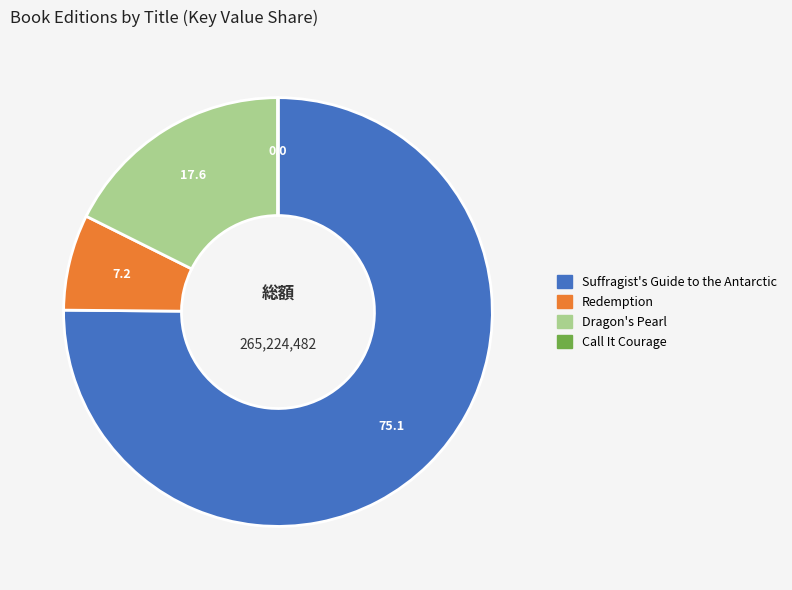

Approximately how many times larger is the value at Suffragist's Guide to the Antarctic compared to Dragon's Pearl?

4.3